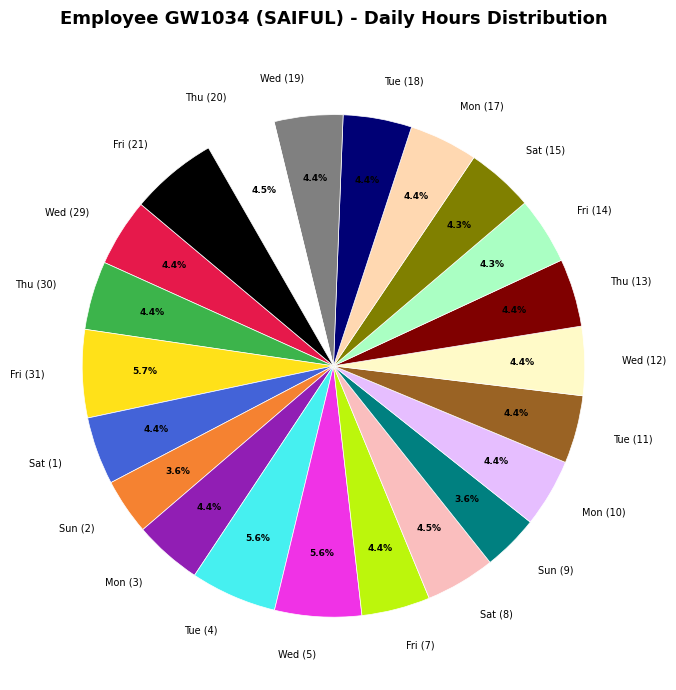

What is the ratio of the value at Mon (17) to the value at Wed (19)?

1.0